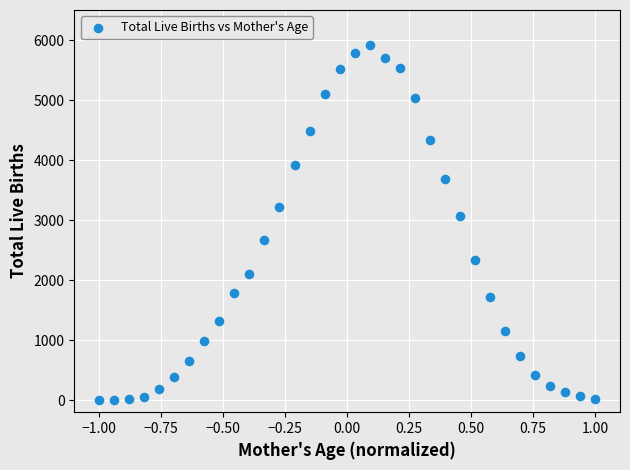

What is the range of Y values (max minus min)?

5918